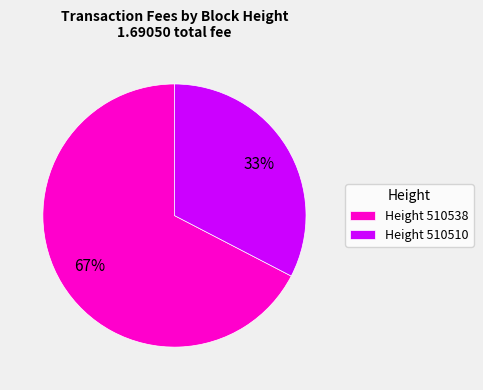

What is the smallest slice in the pie chart?

Height 510510